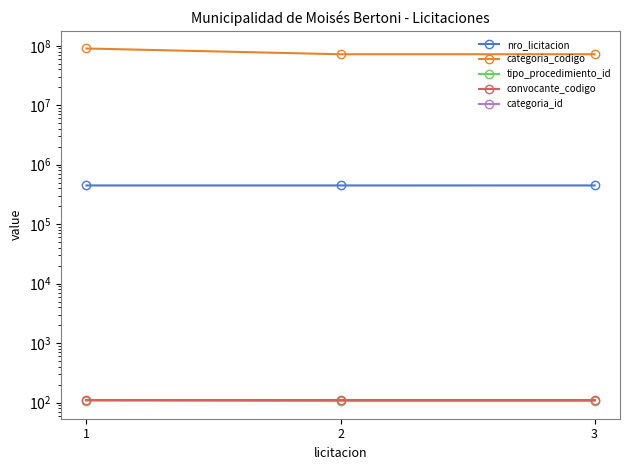

Rank the series by their maximum value, from lowest to highest.

categoria_id, tipo_procedimiento_id, convocante_codigo, nro_licitacion, categoria_codigo